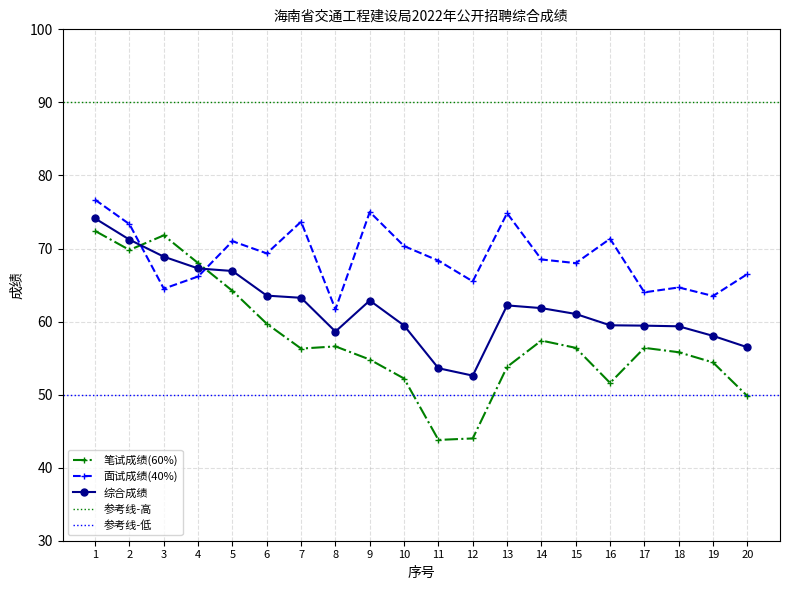

Which series changed the most between 6 and 9?

面试成绩(40%)